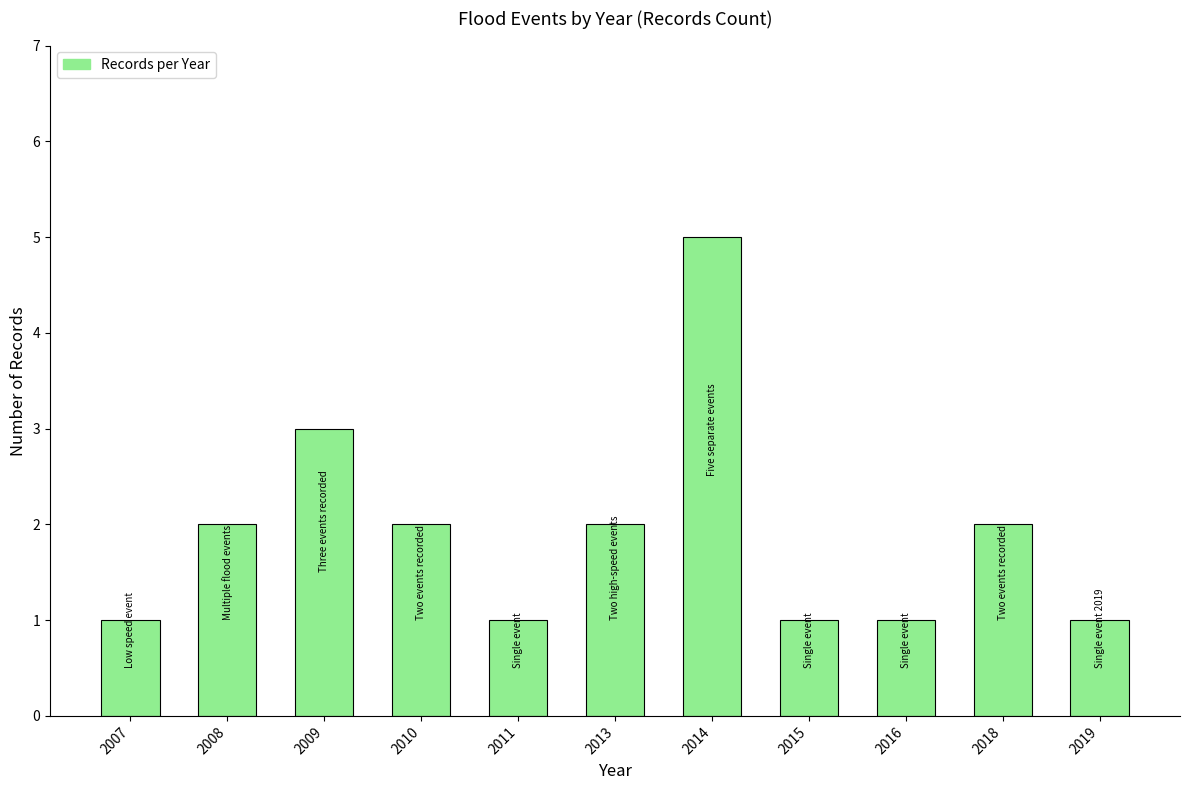

Is it true that the value at 2014 is 2?

False